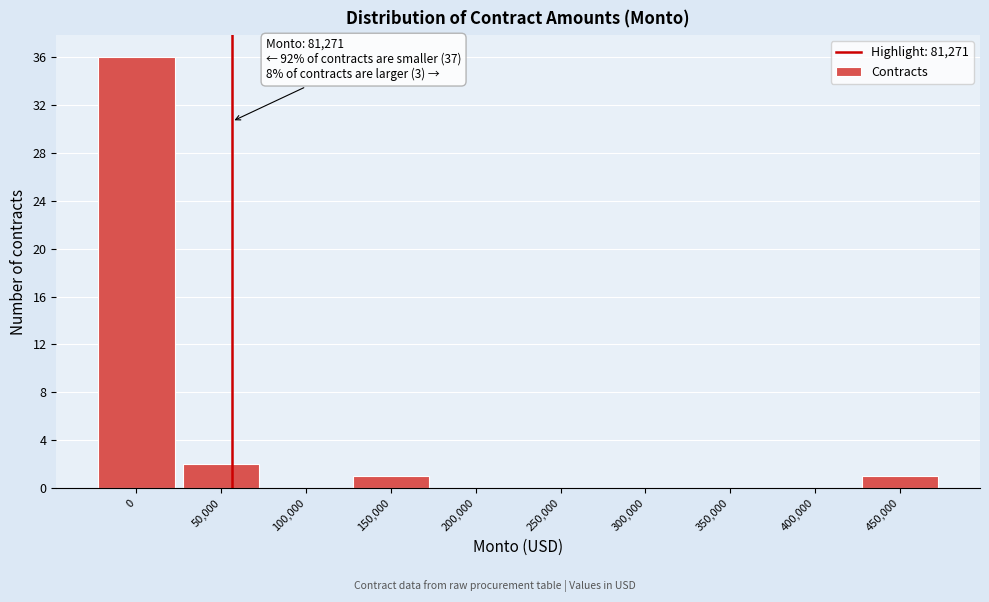

Reading left to right, what are all the values shown in this chart?

0=36	50,000=2	100,000=0	150,000=1	200,000=0	250,000=0	300,000=0	350,000=0	400,000=0	450,000=1